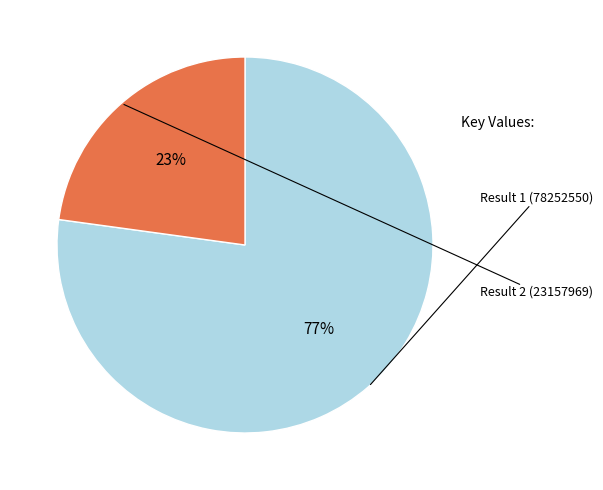

To the nearest percent, what is the average slice percentage?

50%